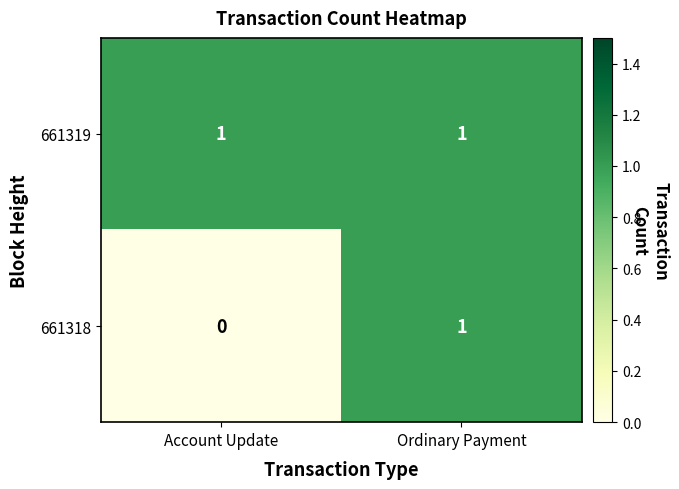

The 661319 series shows 1 at Account Update. True or false?

True